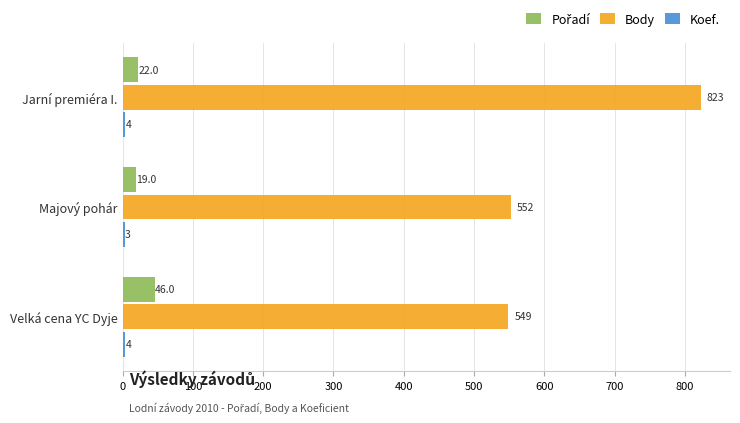

What is the sum of the Body values at Velká cena YC Dyje and Majový pohár?

1101